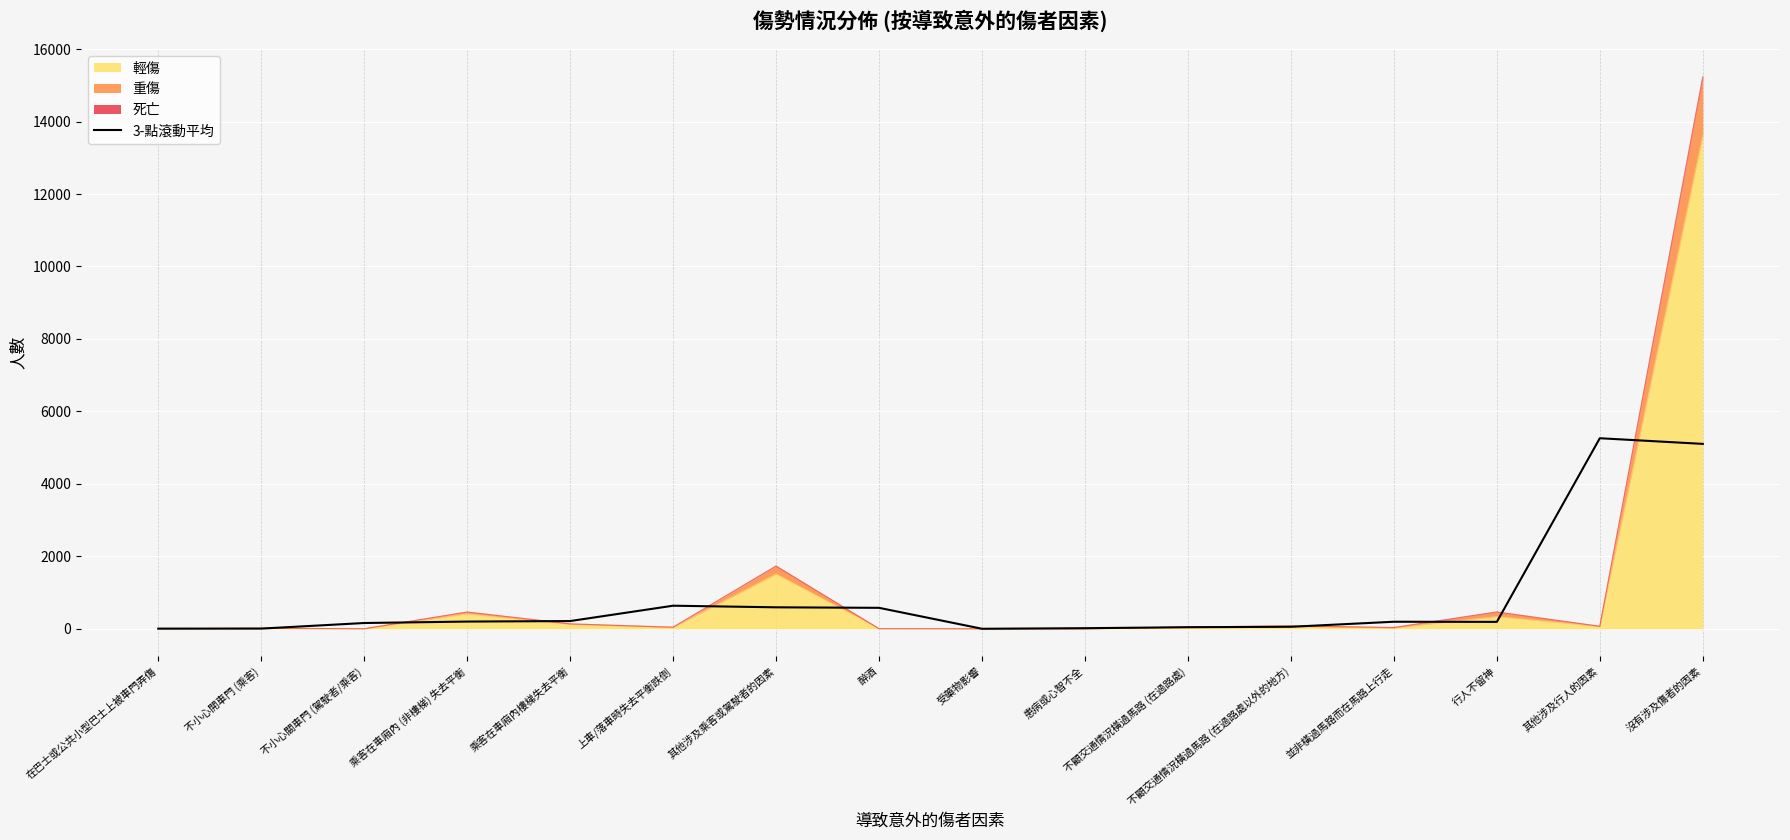

How many interior local peaks (higher than both neighbors) does the data have?

3